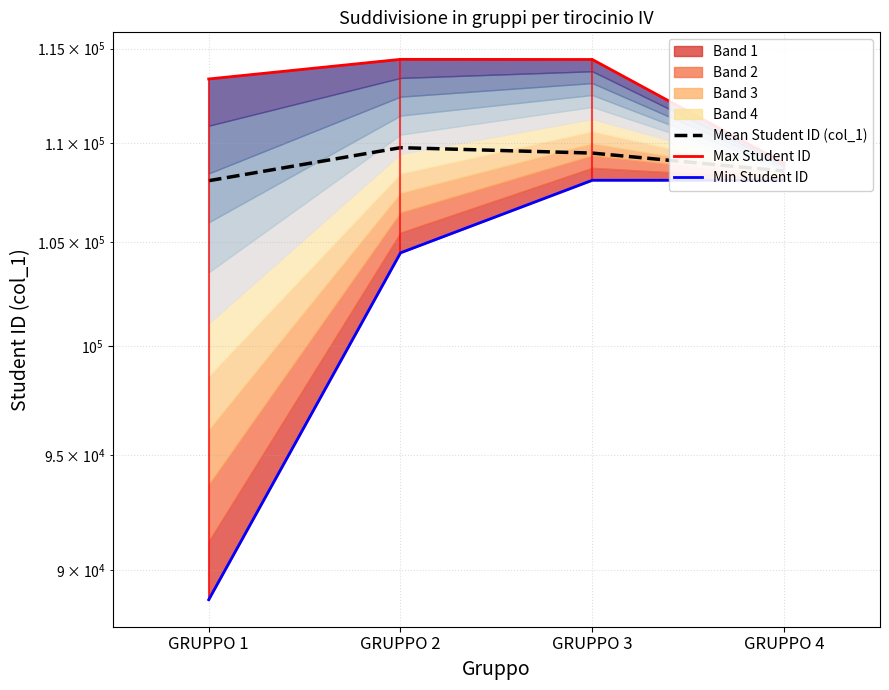

What is the value of the Mean Student ID (col_1) point at the 3rd from the left?

109487.1